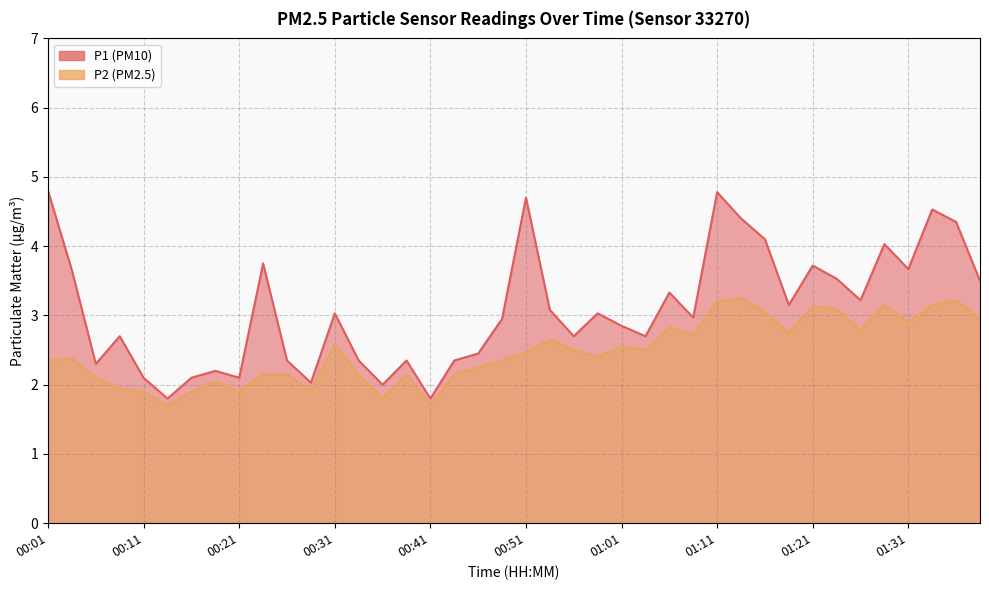

How many data points in P1 are less than 3?

20